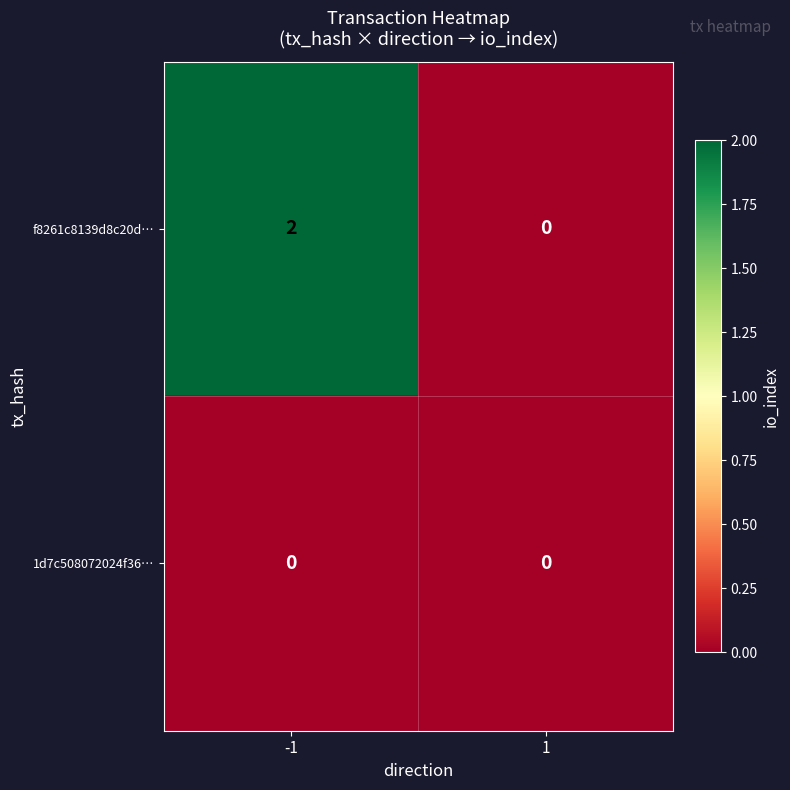

The value of 1d7c508072024f36… at 1 is 0. True or false?

True